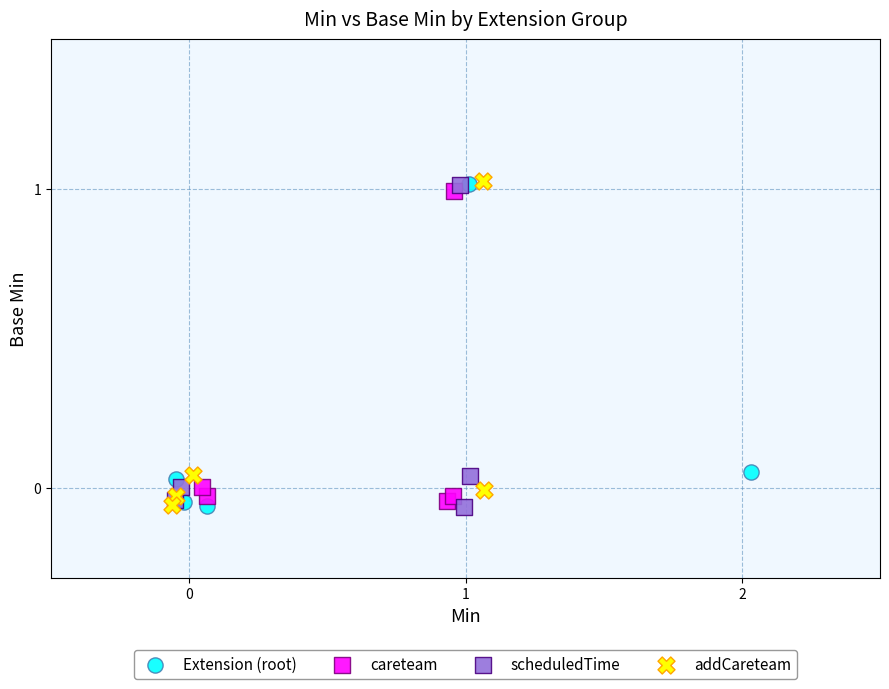

What are all the series names shown in the legend?

Extension (root), careteam, scheduledTime, addCareteam